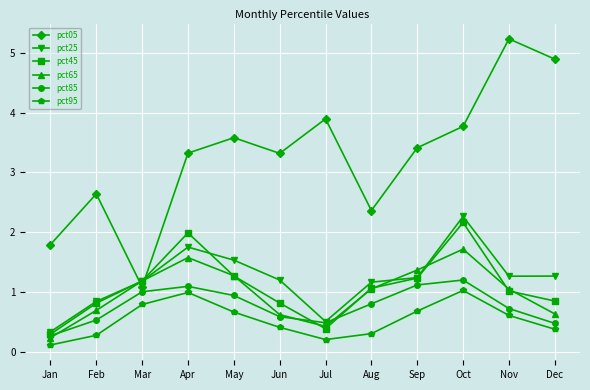

In pct65, how many points are higher than both neighbors (excluding endpoints)?

2